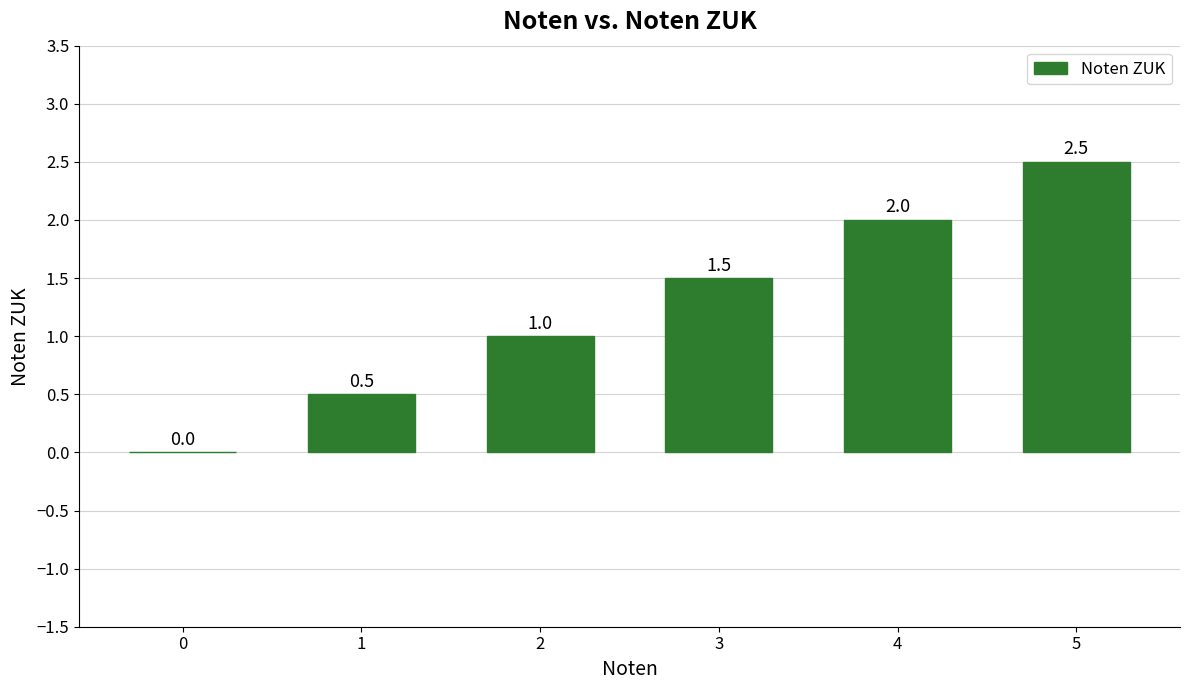

What is the sum of the values at 1 and 3?

2.0